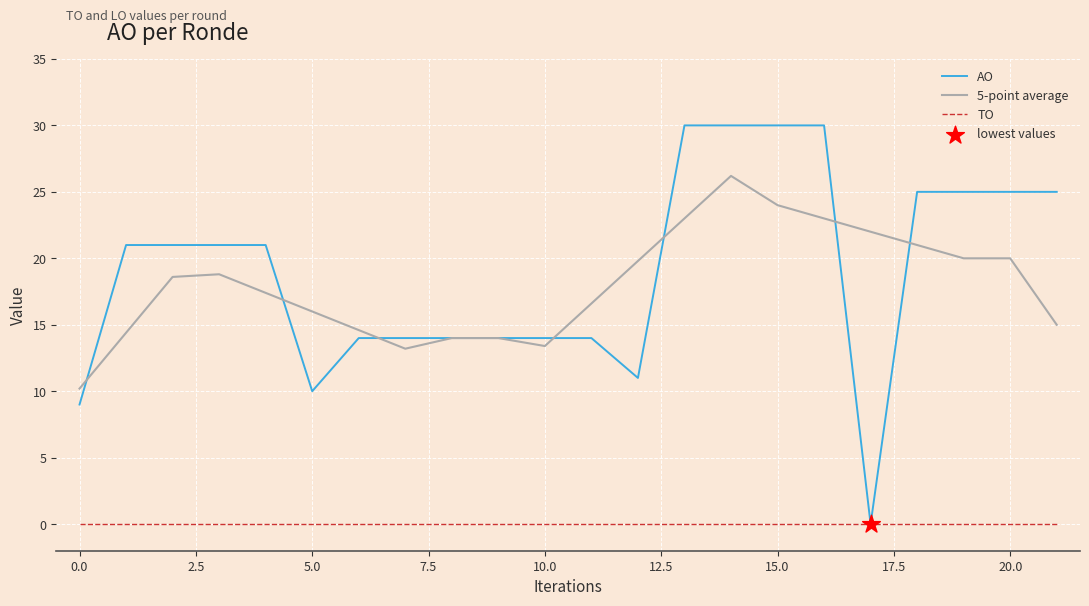

Which series has the largest total across all categories?

AO